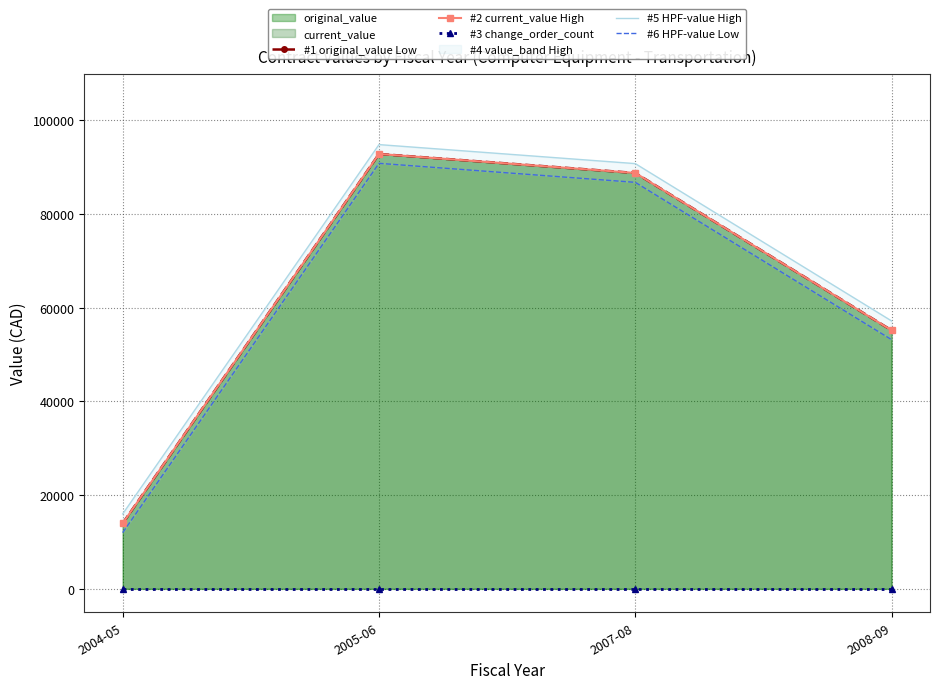

What is the difference between the second highest and minimum values in the #6 HPF-value Low series?

74770.0